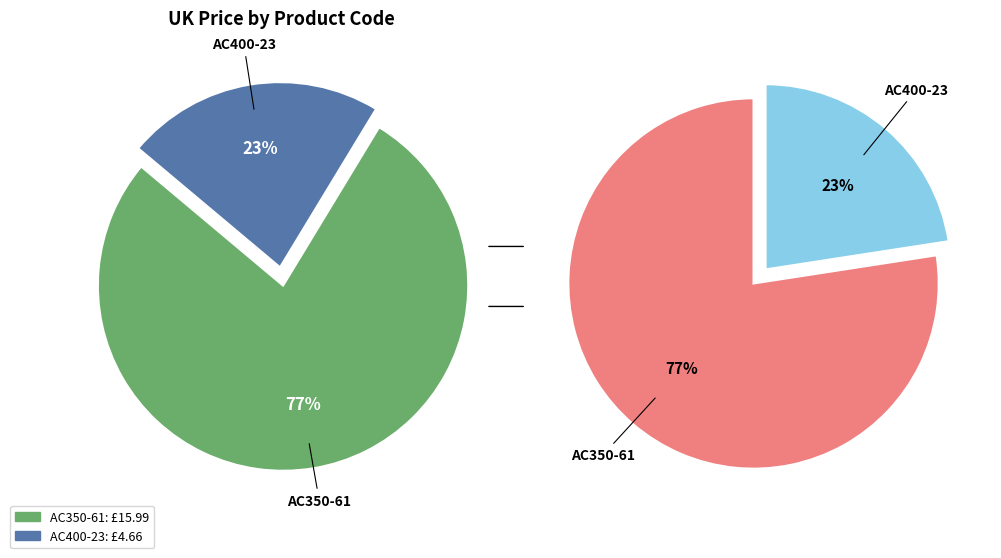

Which category has the biggest portion of the pie?

AC350-61